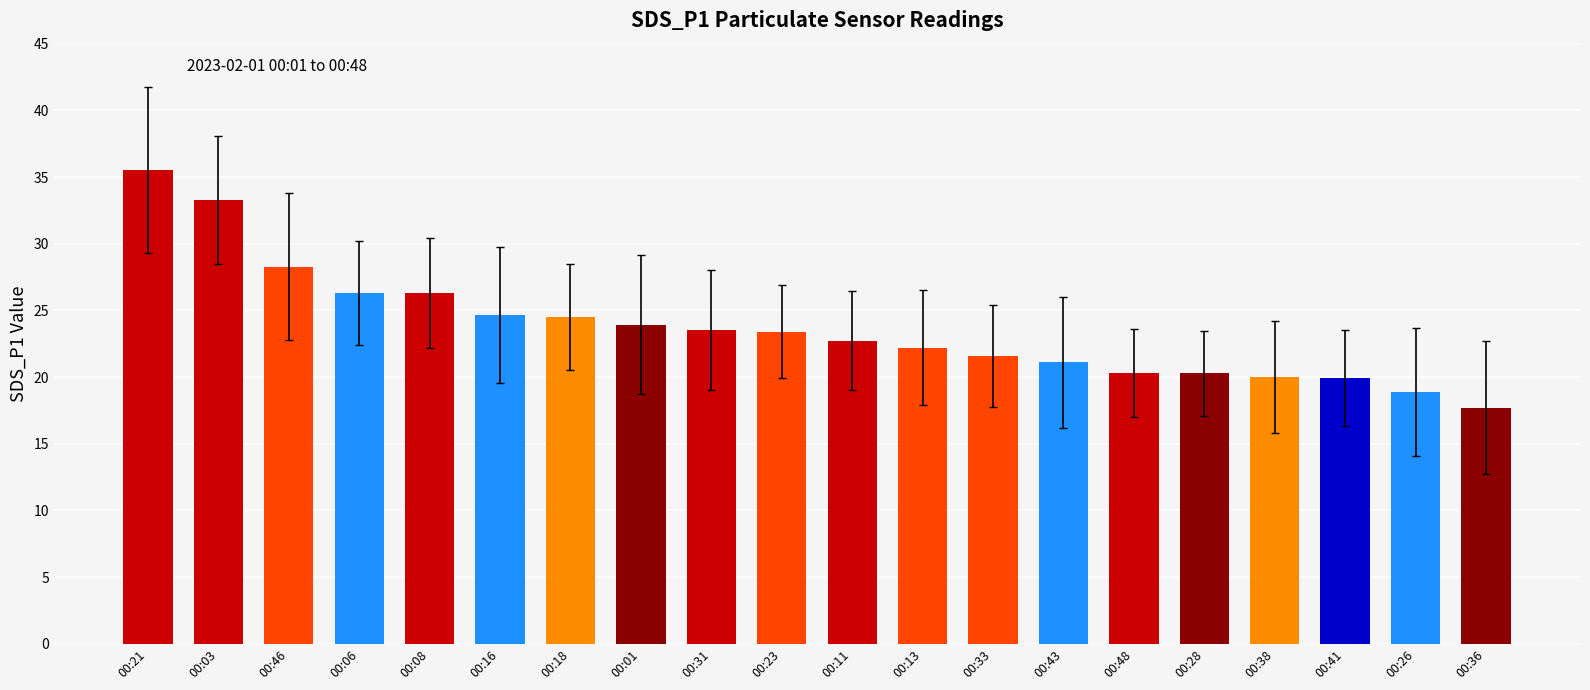

What is the difference between the values at 00:11 and 00:38?

2.8